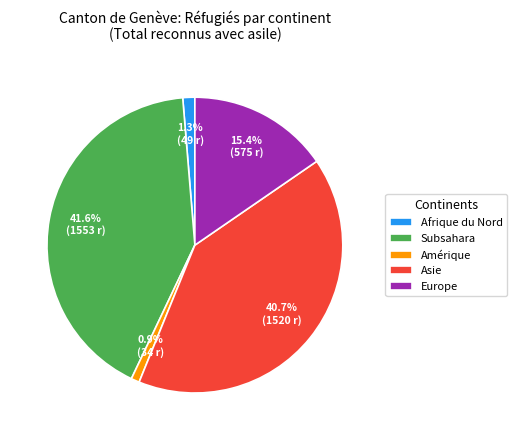

How many segments does this pie chart have?

5